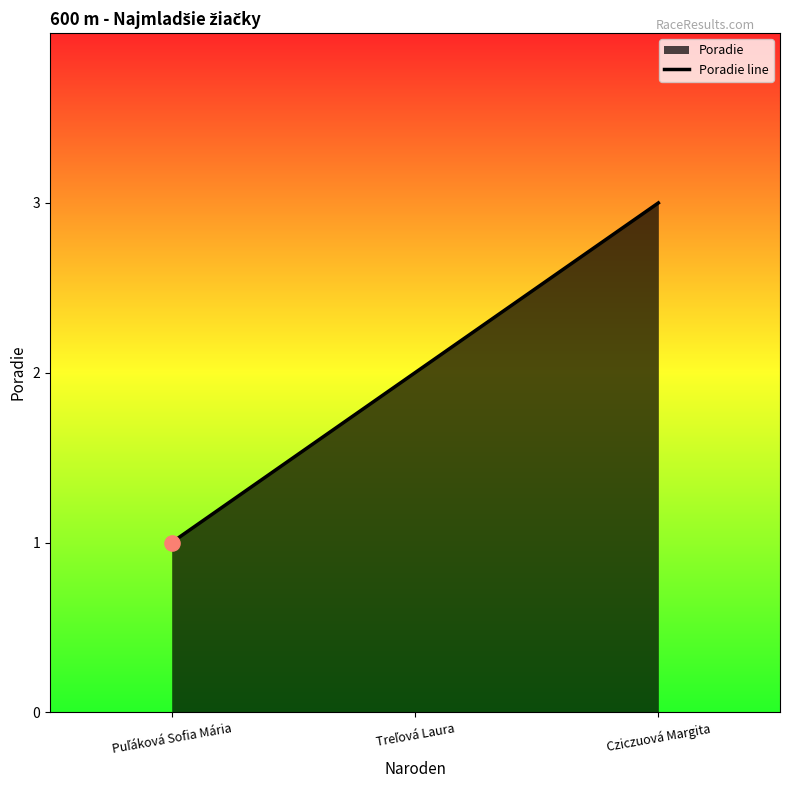

Approximately how many times larger is the value at Puľáková Sofia Mária compared to Cziczuová Margita?

0.3